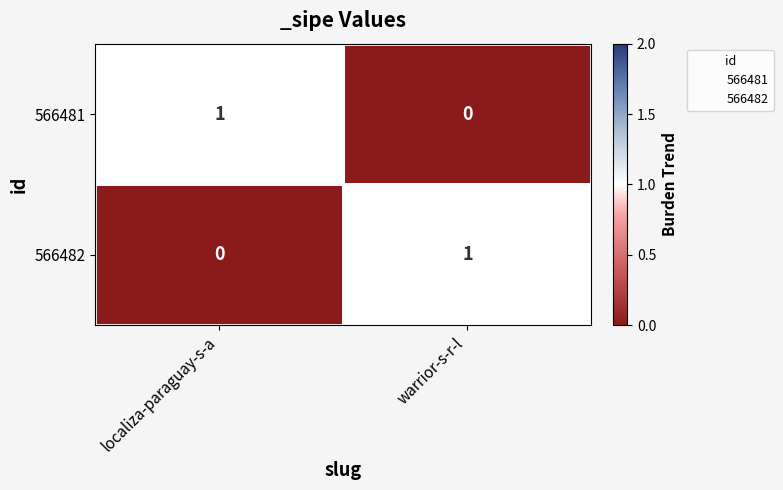

Which category has the highest value in the 566481 series?

localiza-paraguay-s-a